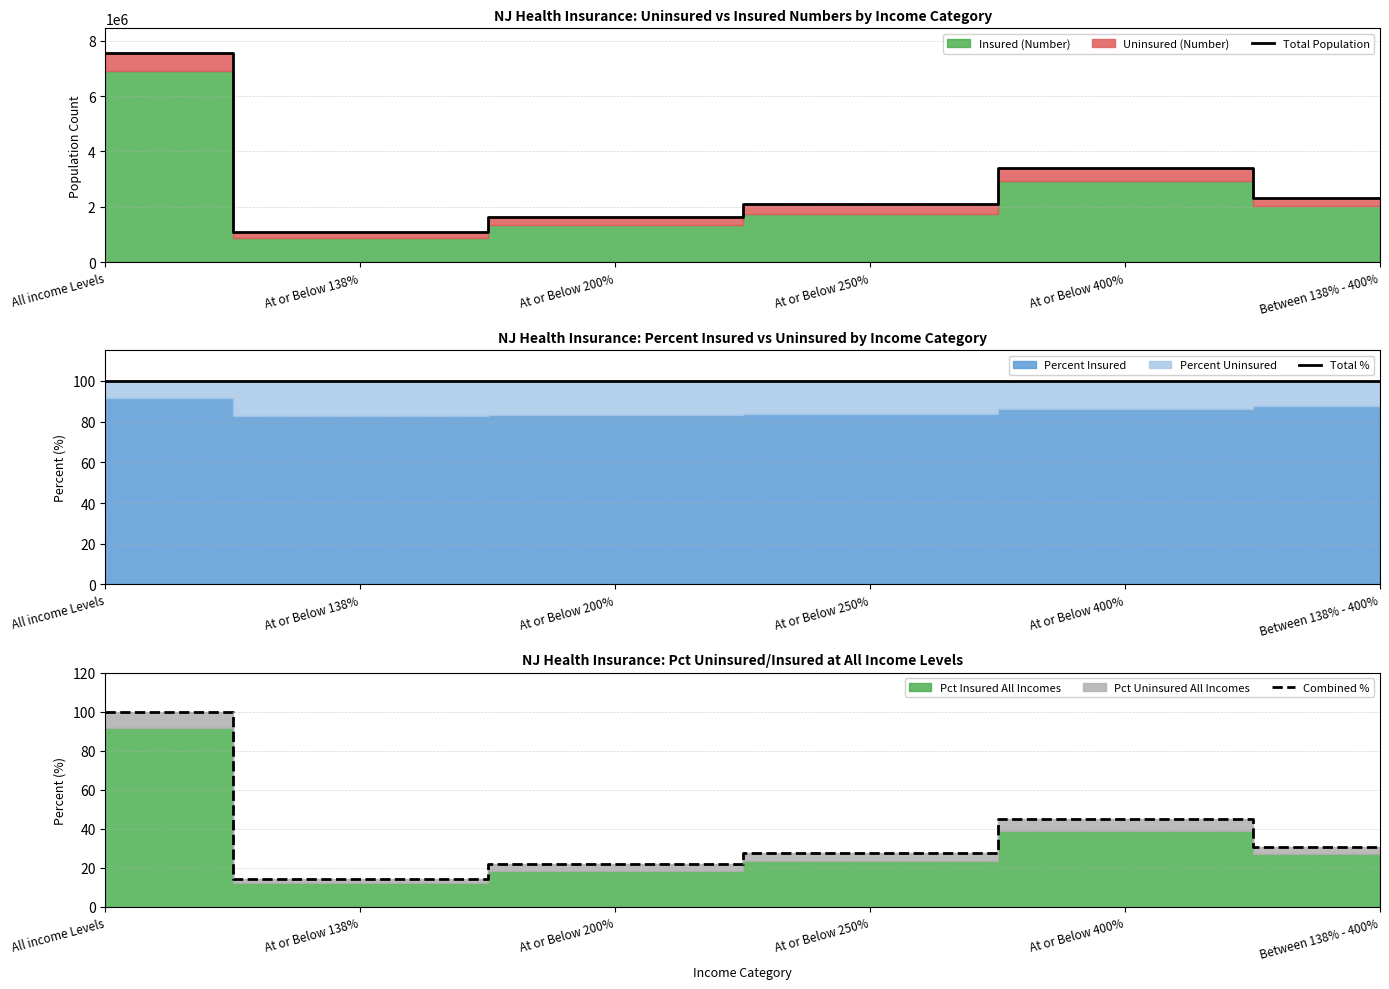

At At or Below 200%, list the series in order from smallest to largest.

Combined %, Total %, Total Population